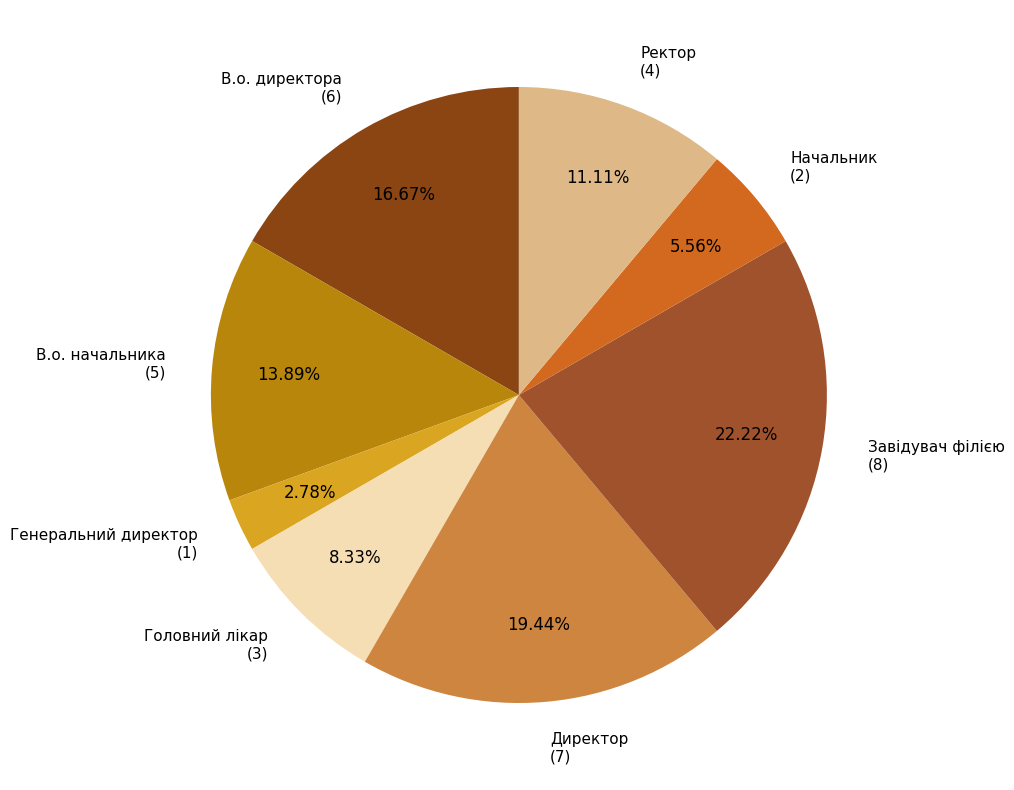

Does Начальник represent more than half of the total?

No